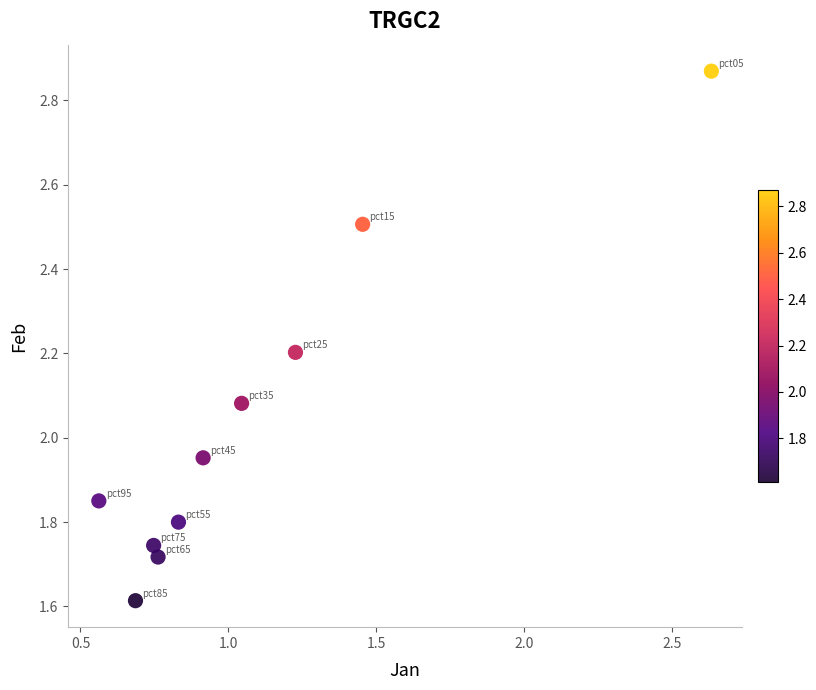

What is the range of Y values (max minus min)?

1.3